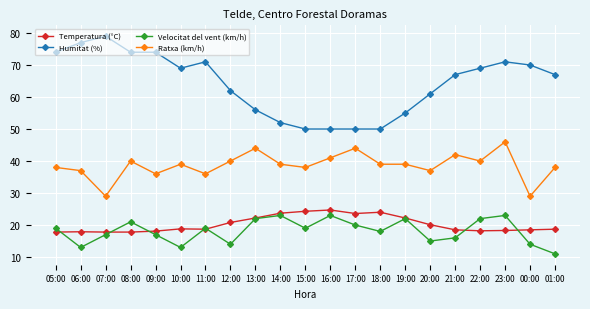

At which category does Ratxa (km/h) reach its first local valley?

07:00